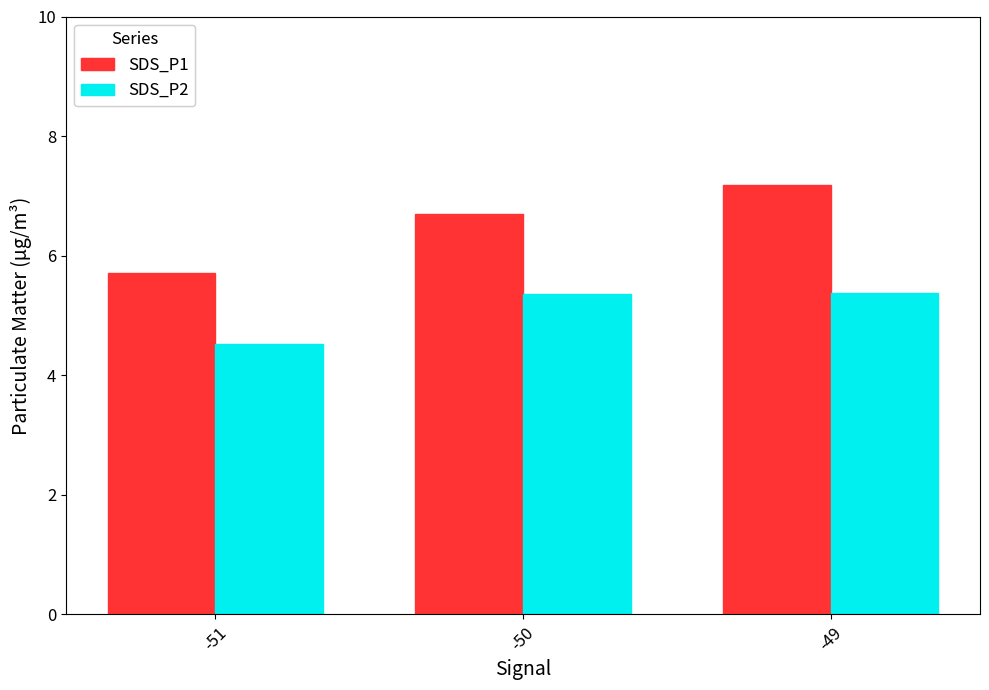

What is the value of the SDS_P1 bar at the 1st from the left?

5.7